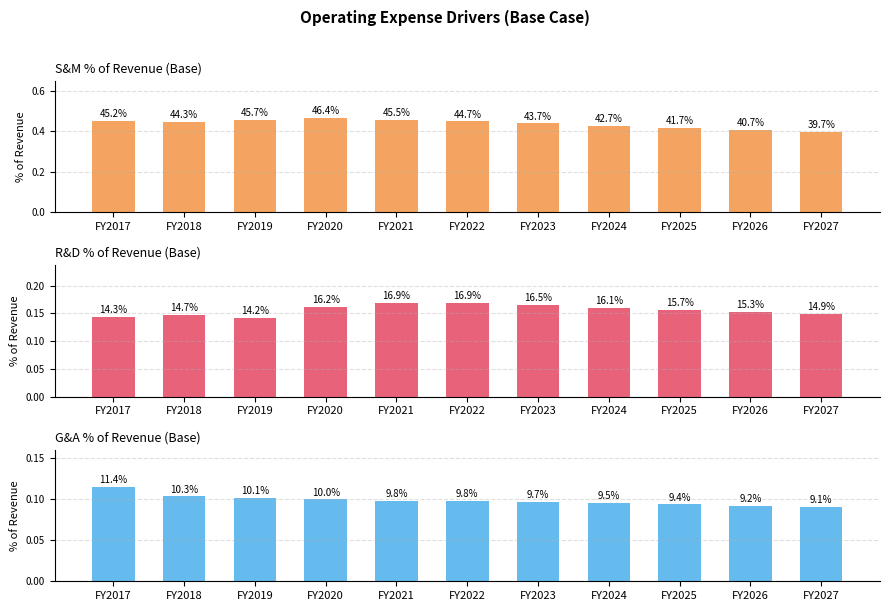

True or false: G&A % of Revenue (Base) has a value of 0.1 at FY2021.

False